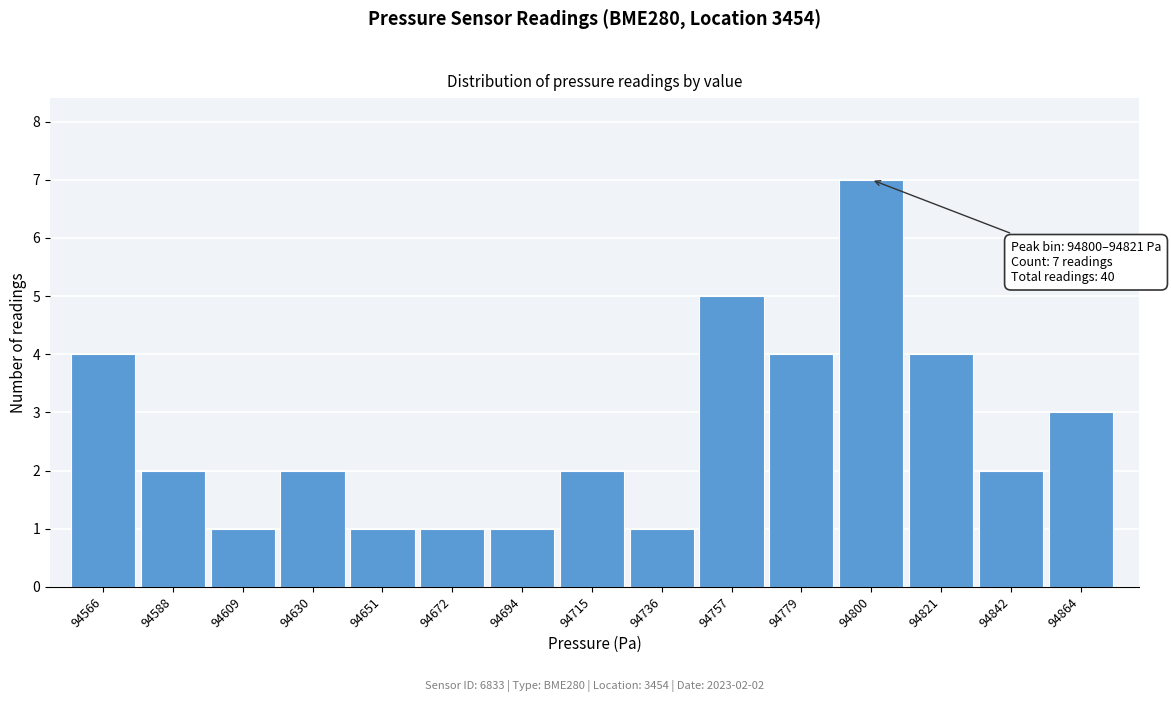

Reading right to left, transcribe all the data shown in this chart.

94864=3	94842=2	94821=4	94800=7	94779=4	94757=5	94736=1	94715=2	94694=1	94672=1	94651=1	94630=2	94609=1	94588=2	94566=4